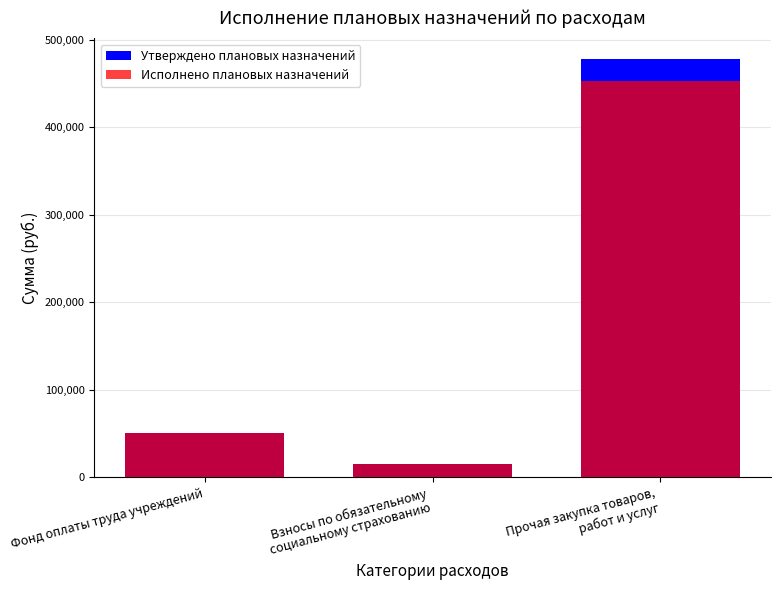

At Прочая закупка товаров,
работ и услуг, list the series in order from smallest to largest.

Исполнено плановых назначений, Утверждено плановых назначений